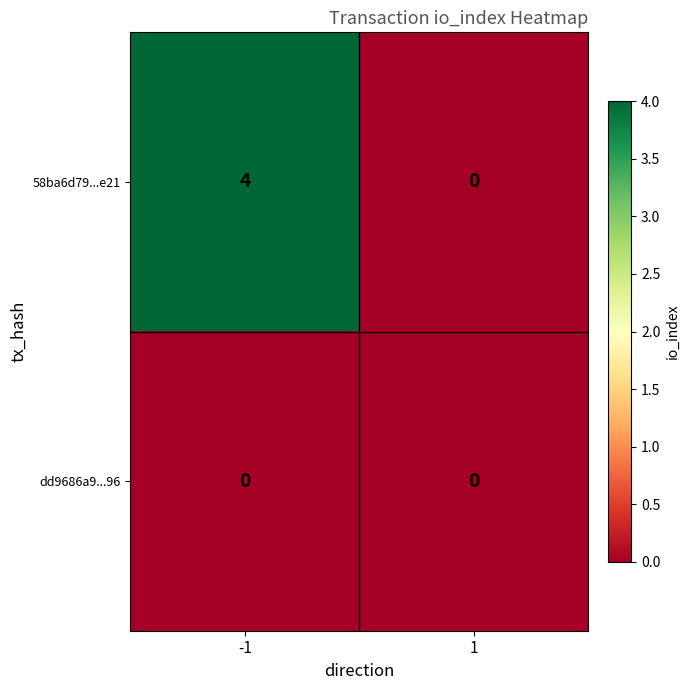

How many data points does each series have?

2